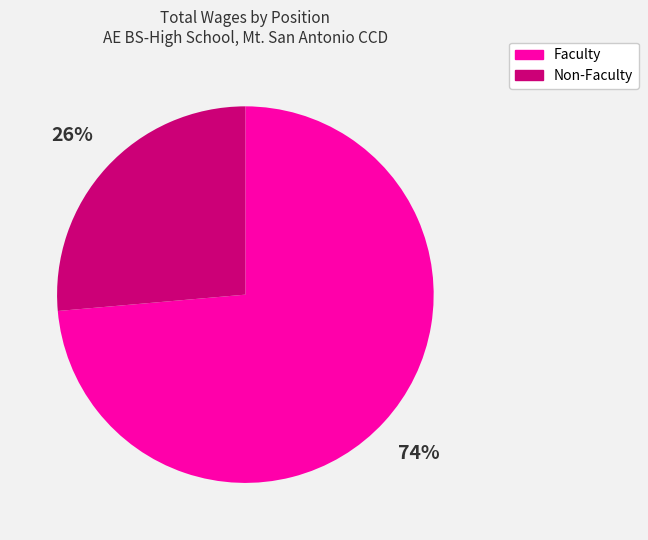

Is there any slice that represents more than half of the pie?

Yes